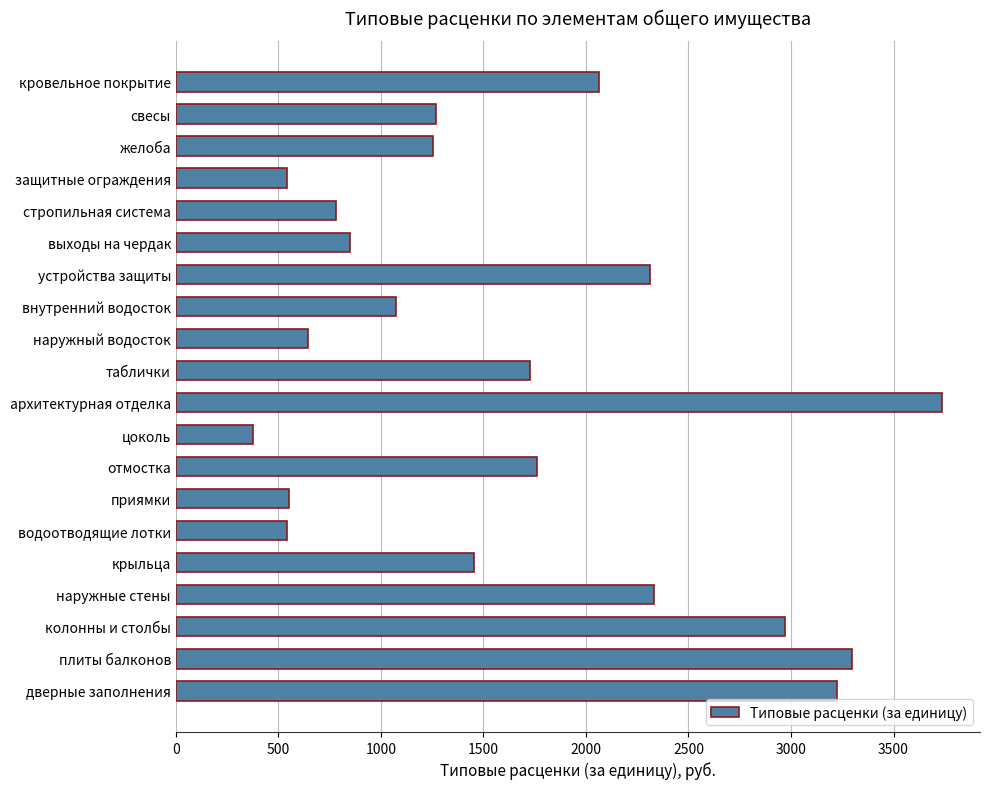

Which category has the highest value across all series?

архитектурная отделка